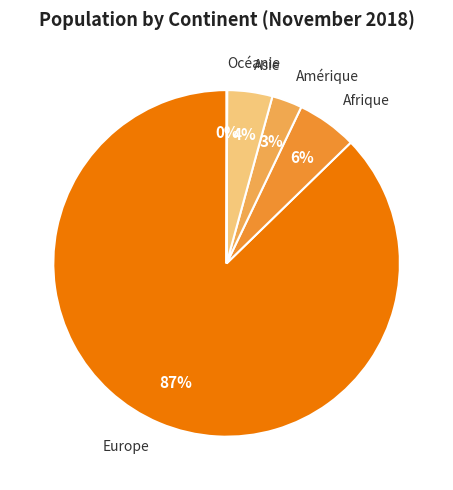

Is Europe the majority of the pie?

Yes